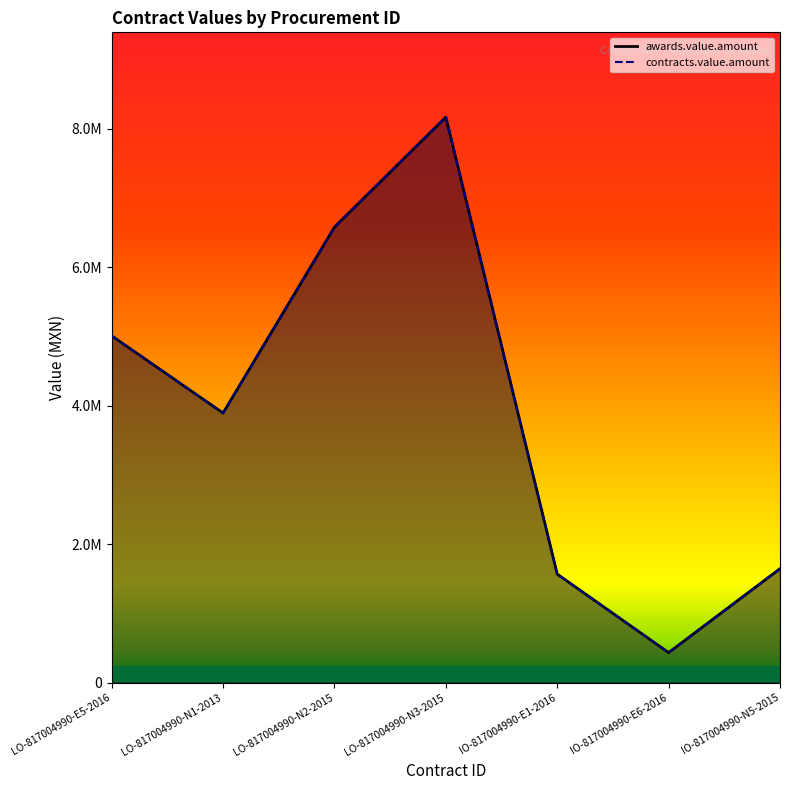

Does the chart display data point markers on the line(s)?

No